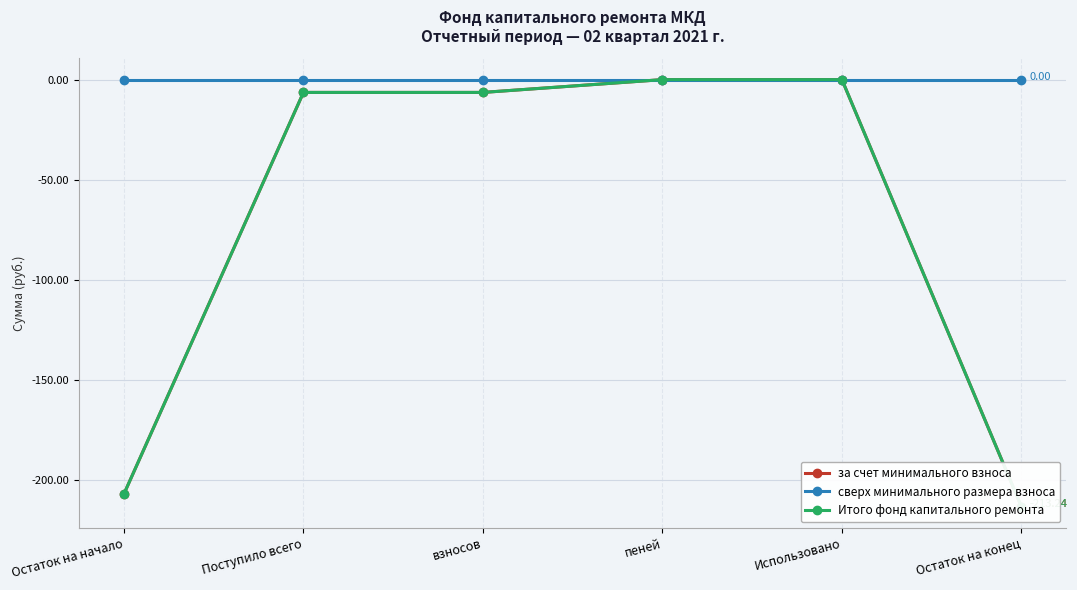

What position from the left is взносов?

3